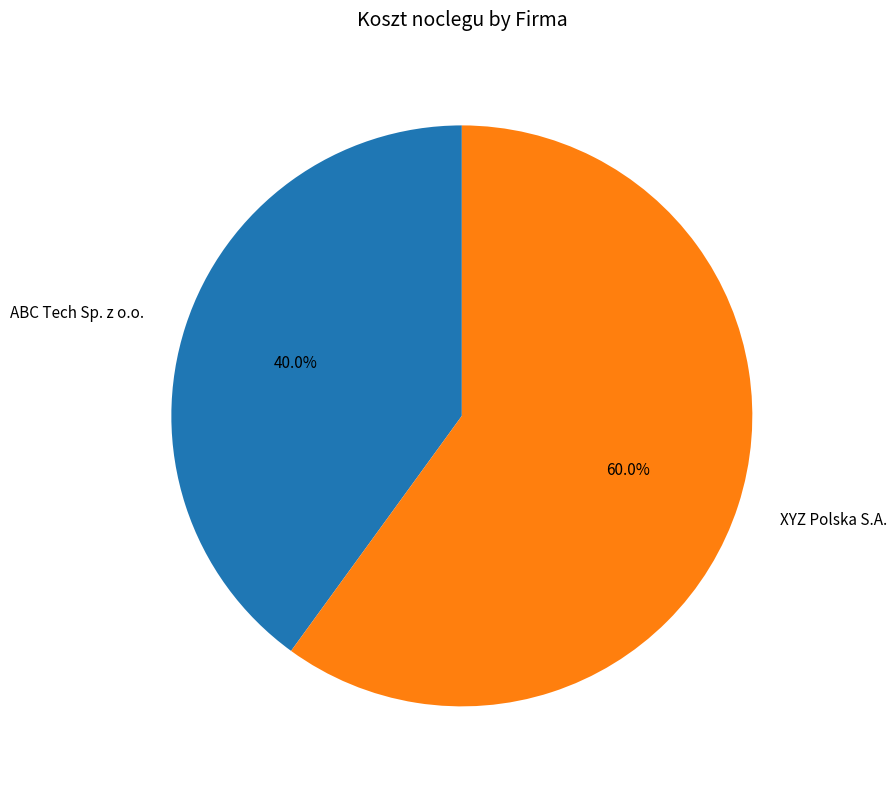

Does any single category account for the majority?

Yes